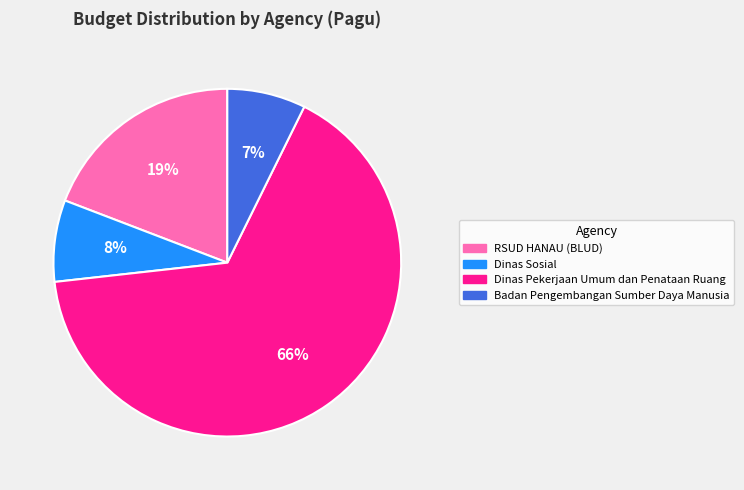

How many slices are in this pie chart?

4